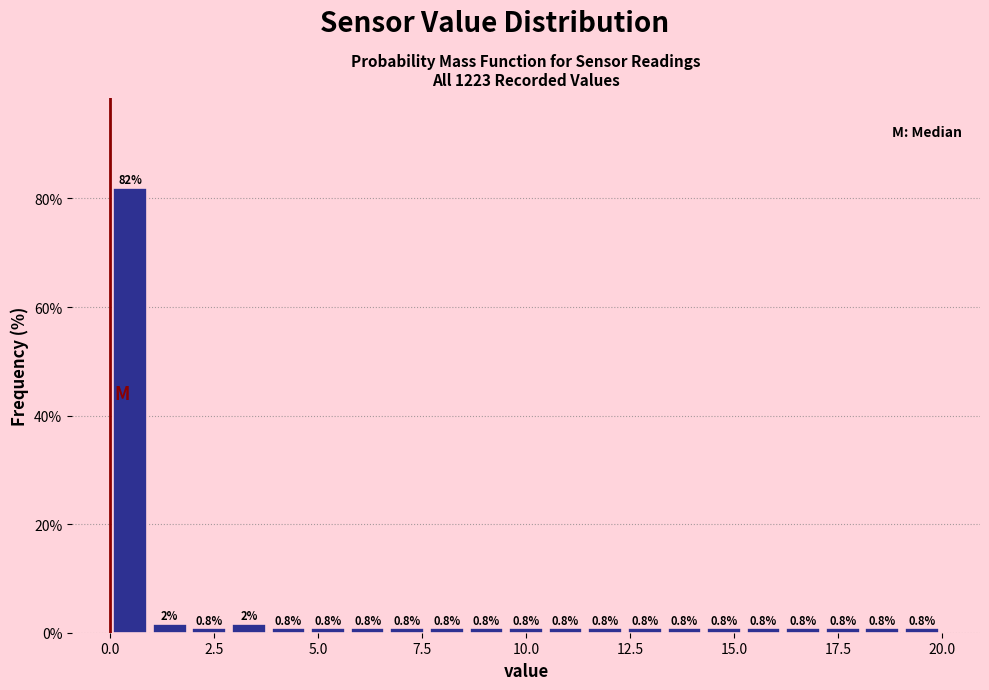

Around what value on the x-axis is the tallest bar? Give the approximate position of its centre, as read against the axis.

0.5